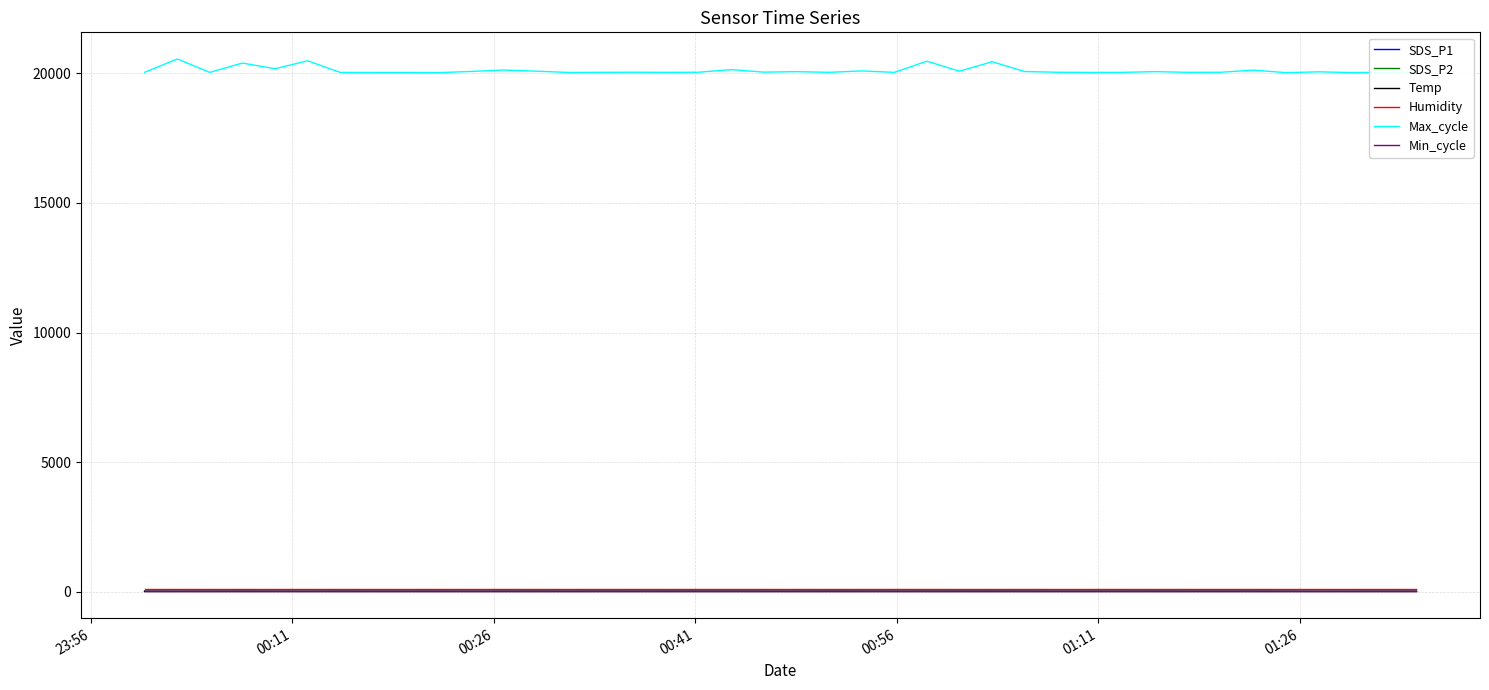

Which series has the largest total across all categories?

Max_cycle